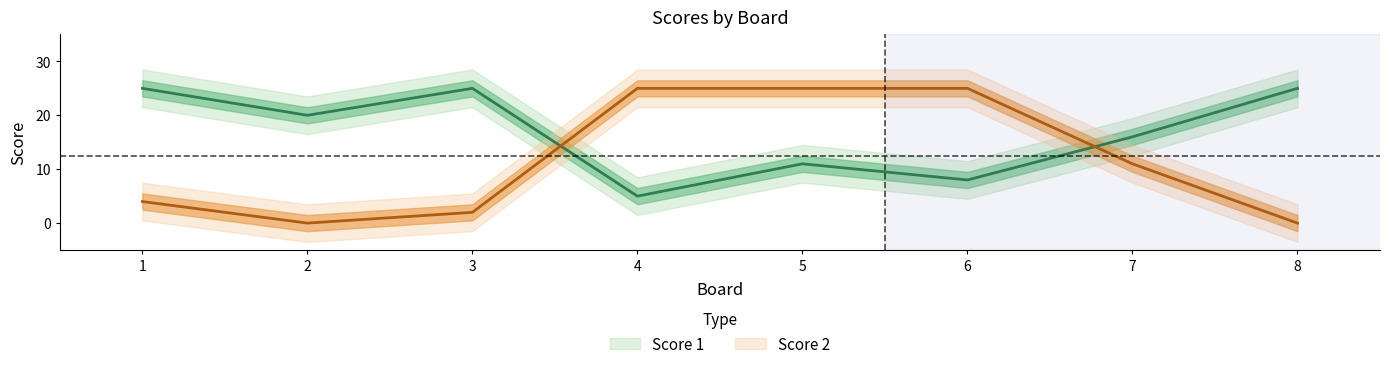

Where is Score 2 nearest to the value 12?

7